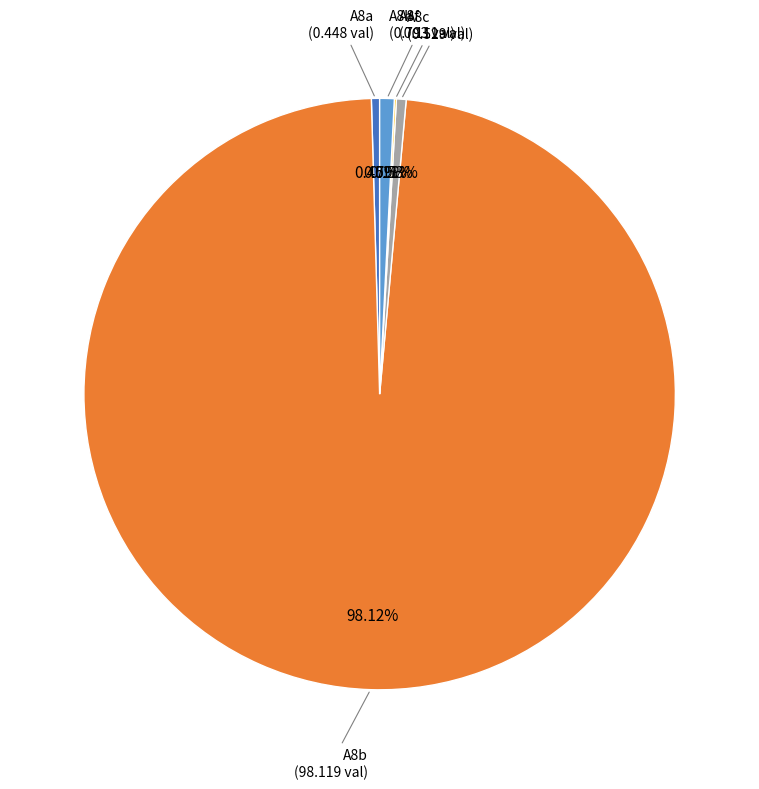

Combined, do A8c and A8b account for over 50%?

Yes